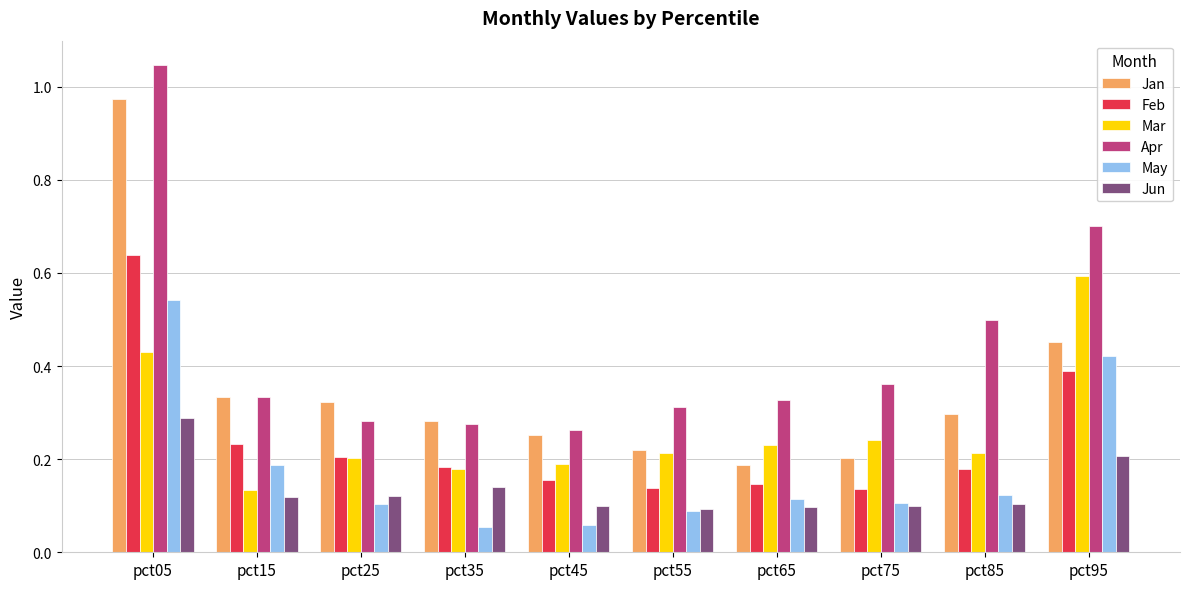

Where is Jan nearest to the value 0?

pct65